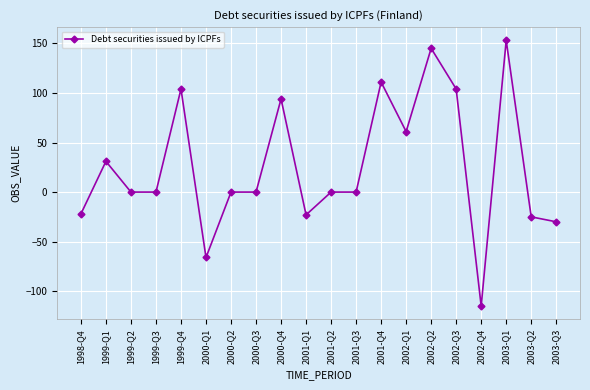

What is the change in value from 2001-Q2 to 2003-Q1?

+153